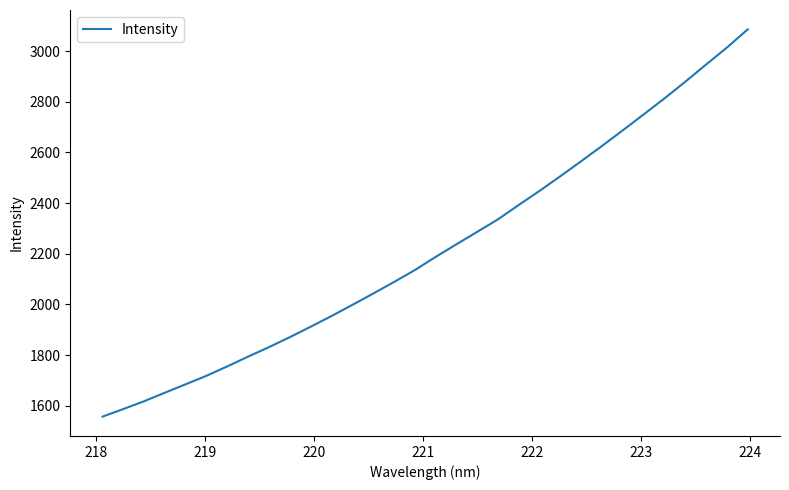

What is the maximum value shown in the chart?

3086.0